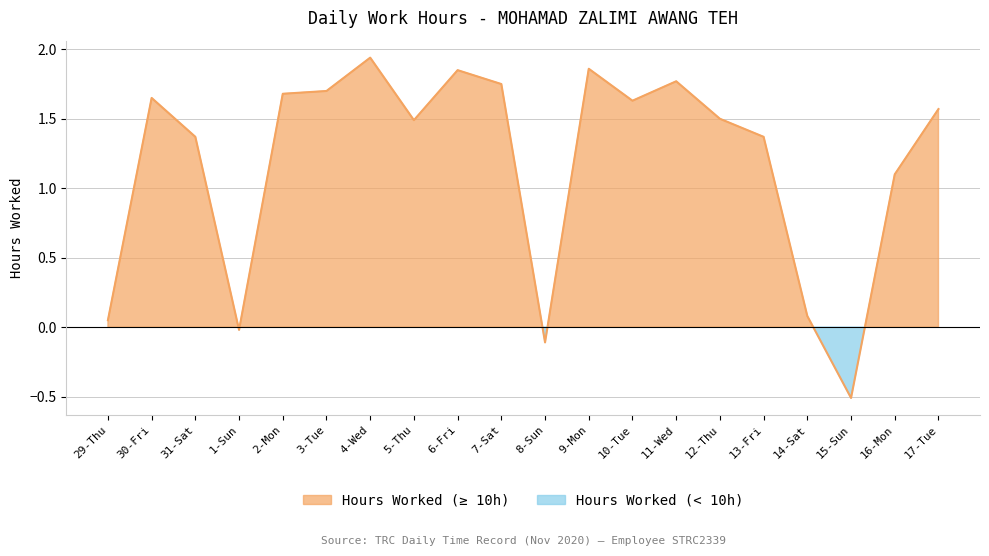

Reading left to right, extract all data points from this chart.

0.1	1.7	1.4	-0.0	1.7	1.7	1.9	1.5	1.8	1.8	-0.1	1.9	1.6	1.8	1.5	1.4	0.1	-0.5	1.1	1.6